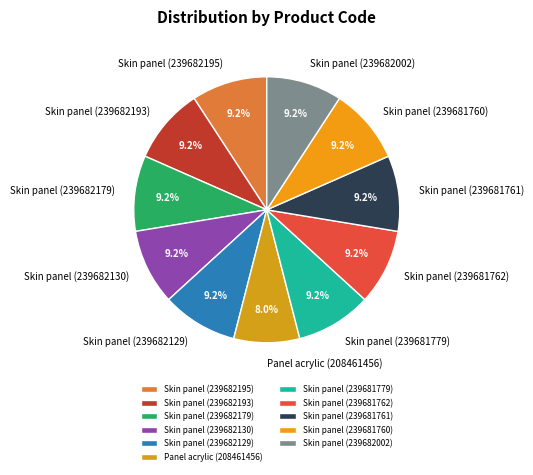

Is there a majority slice in this chart?

No